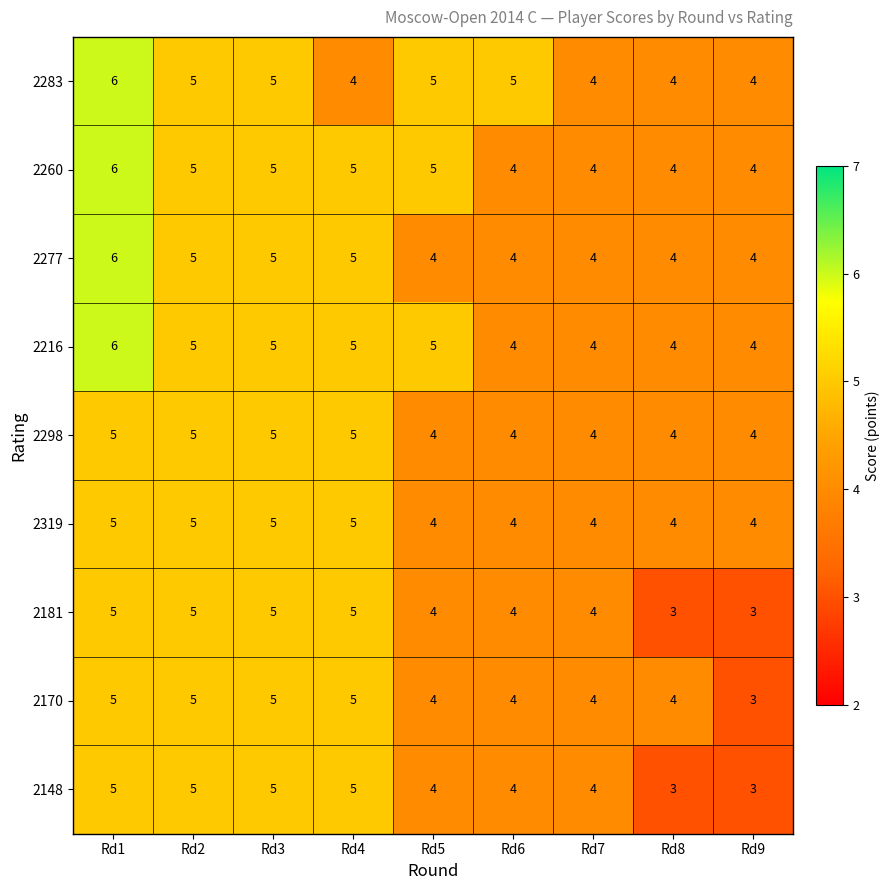

Count the number of categories in the chart.

9